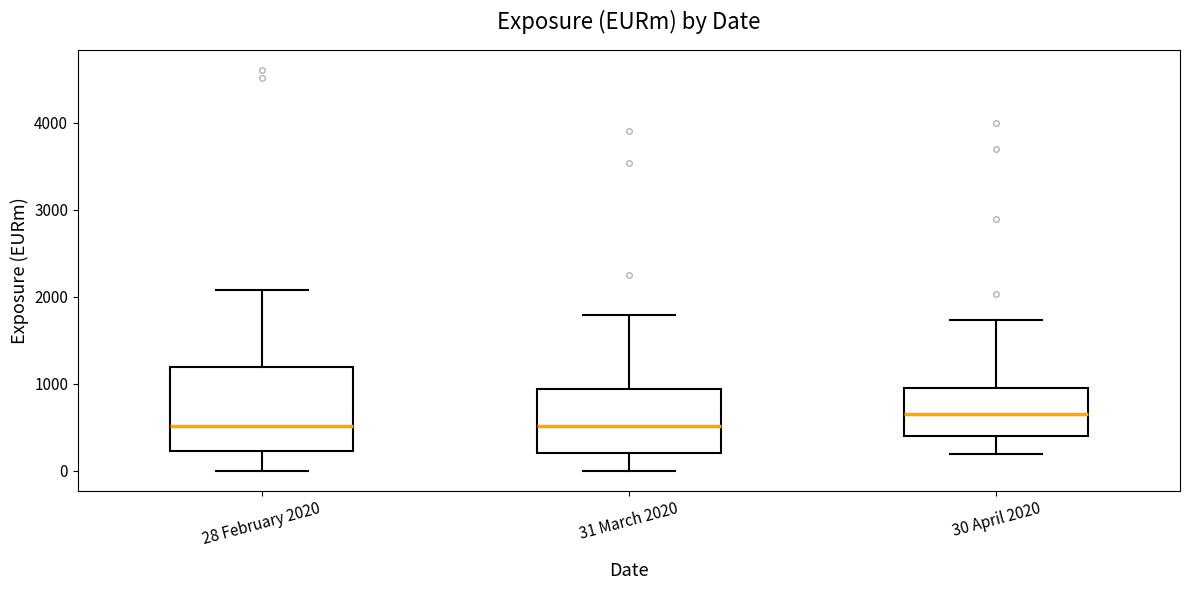

Reading left to right, transcribe this box plot: for each box, give where its median line is, the range the box spans, and where its two whiskers end, as read against the y-axis. The values are not printed on the chart, so give them approximately, as read against the axis.

28 February 2020: median 500, box 200 to 1200, whiskers 0 to 2100
31 March 2020: median 500, box 200 to 900, whiskers 0 to 1800
30 April 2020: median 600, box 400 to 1000, whiskers 200 to 1700